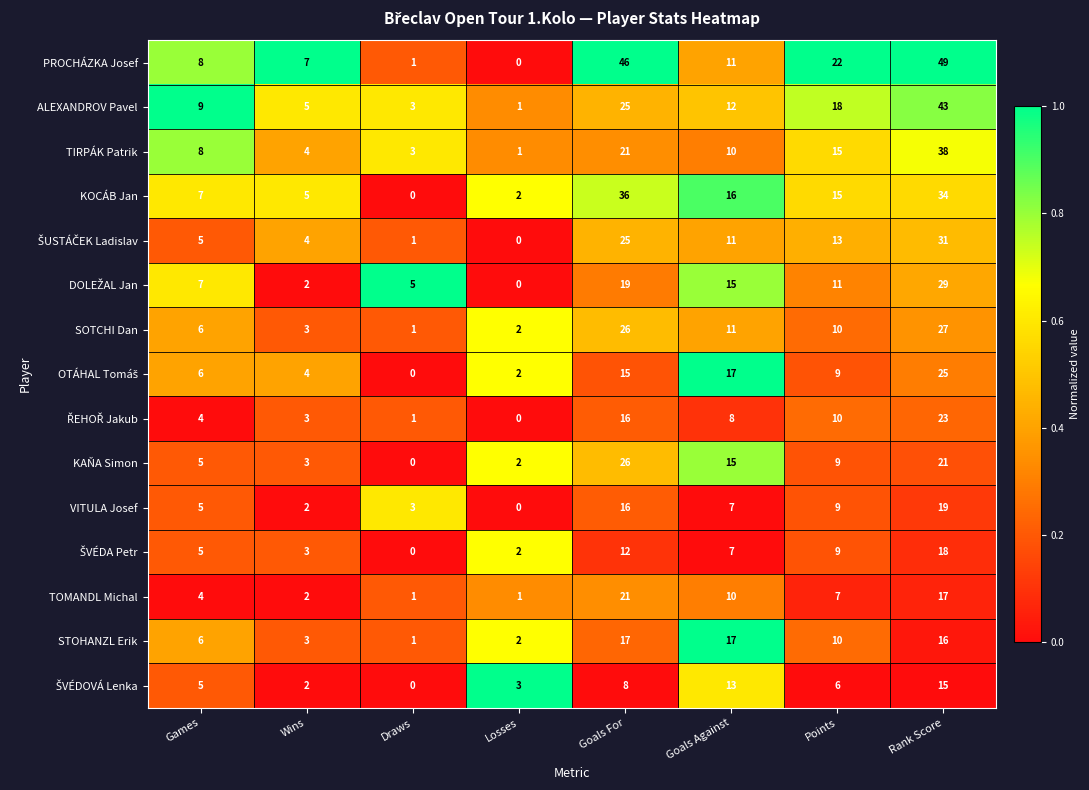

List the labels in order of TIRPÁK Patrik value, largest first.

Rank Score, Goals For, Points, Goals Against, Games, Wins, Draws, Losses